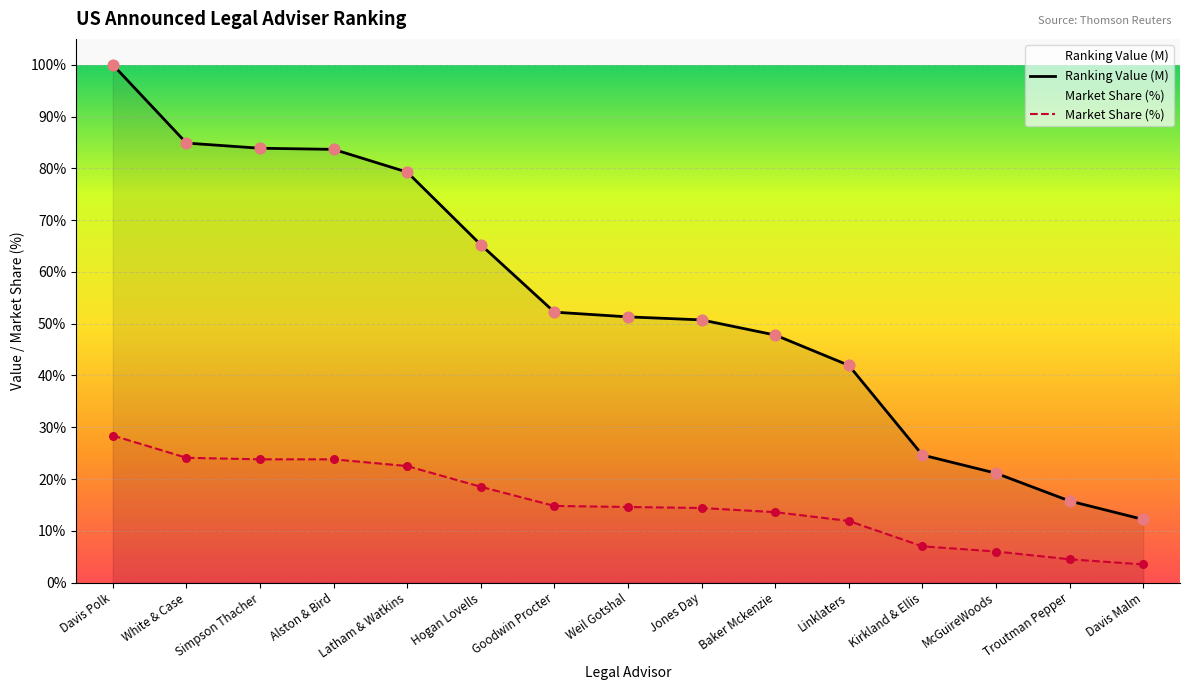

What are all the series names shown in the legend?

Ranking Value (M), Market Share (%)